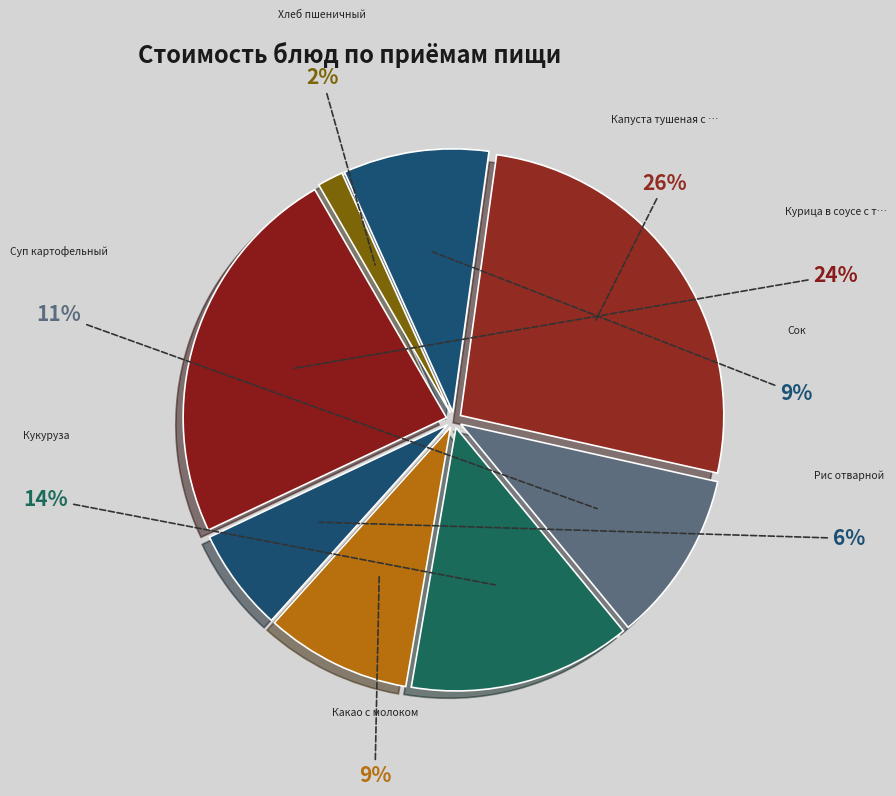

Count the number of slices in the pie.

8